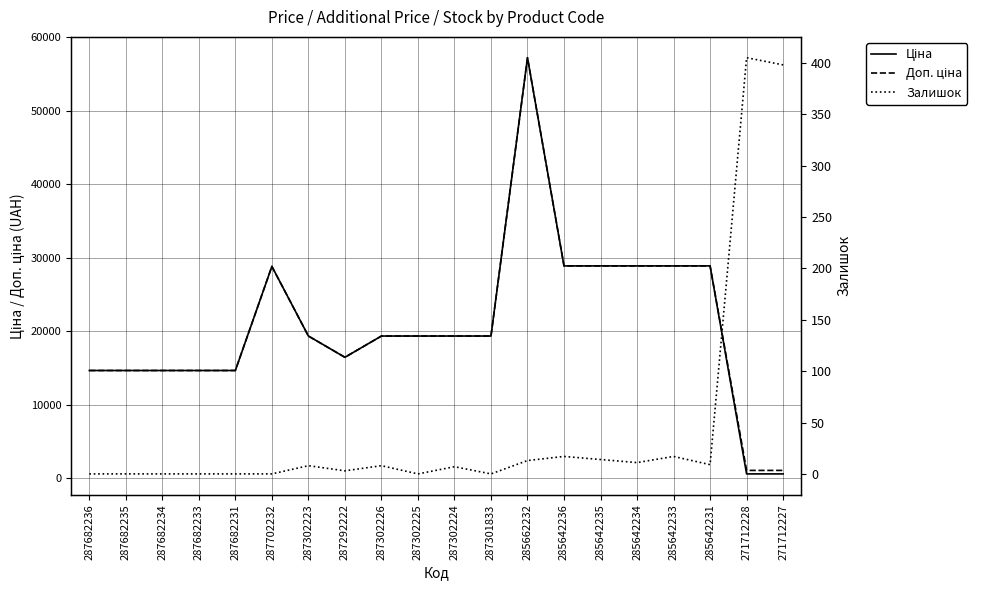

The value of Залишок at 285662232 is 20.0. True or false?

False